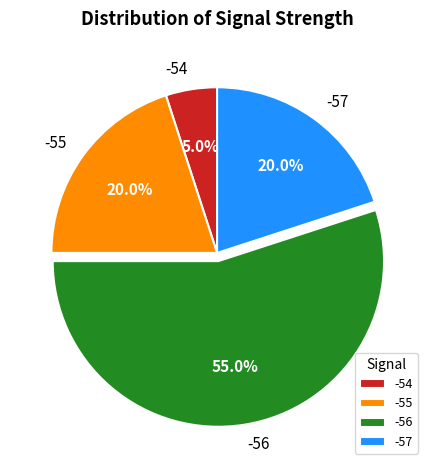

How many slices are in this pie chart?

4